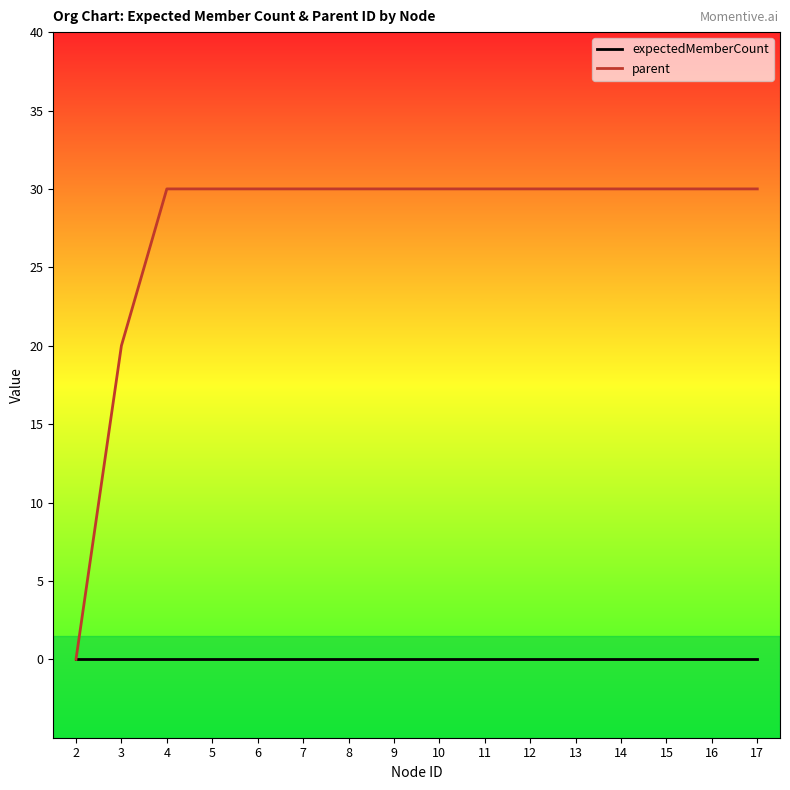

True or false: parent and expectedMemberCount intersect in this chart.

False